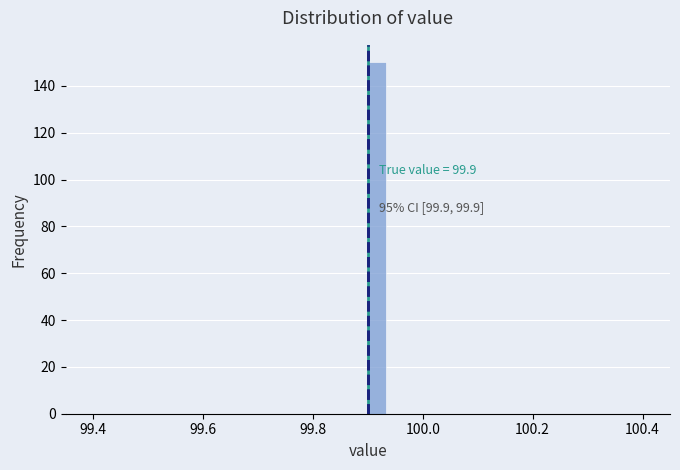

Read against the x-axis, roughly where is the centre of the tallest bar?

99.92